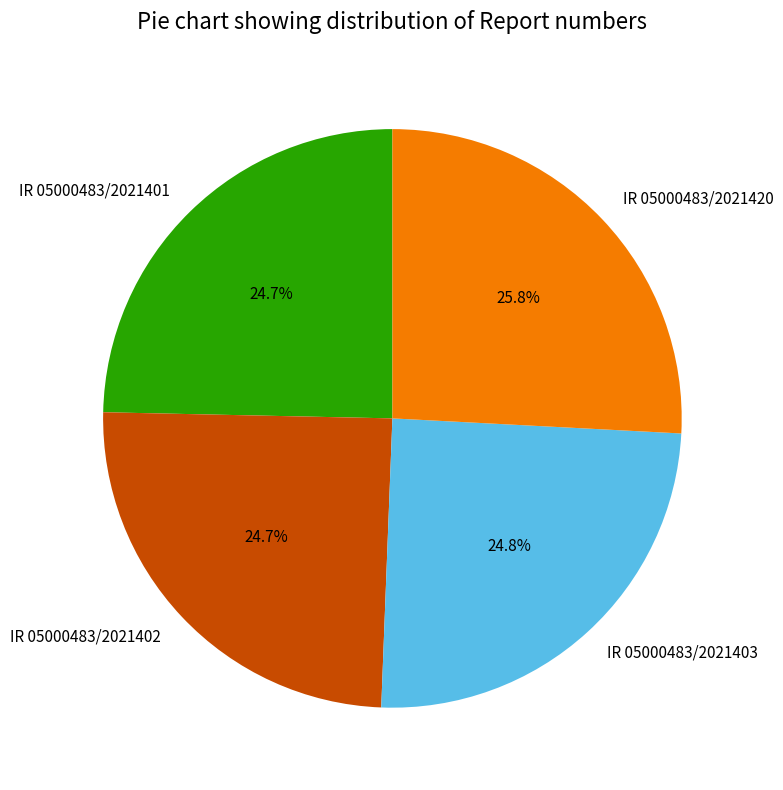

What is the largest slice in the pie chart?

IR 05000483/2021420